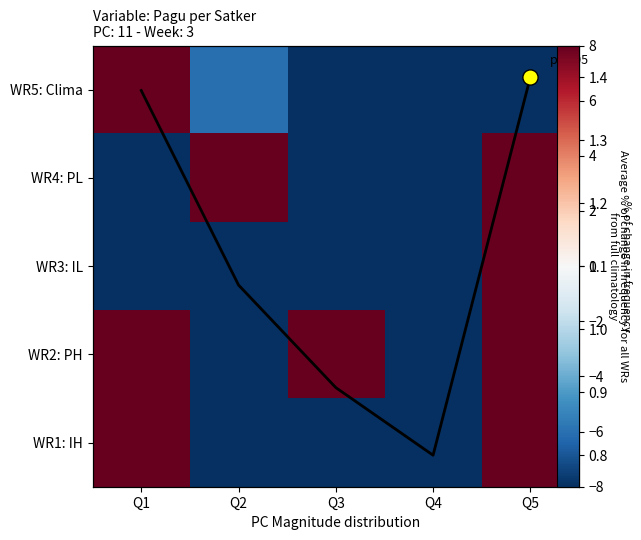

Where does the WR5: Clima series first go above -90?

Q1